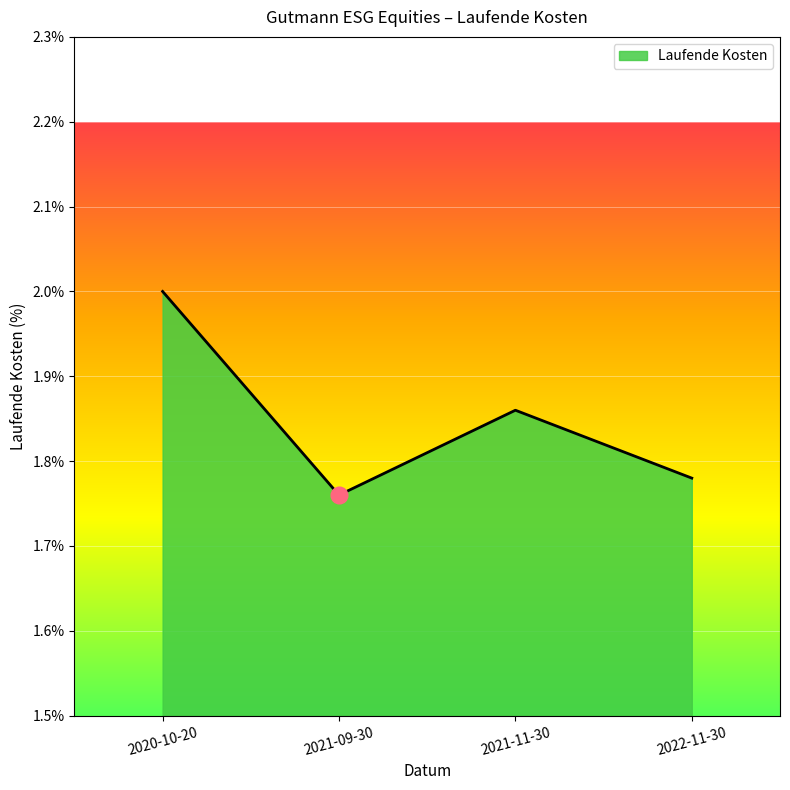

What is the change in value from 2020-10-20 to 2021-11-30?

-0.1